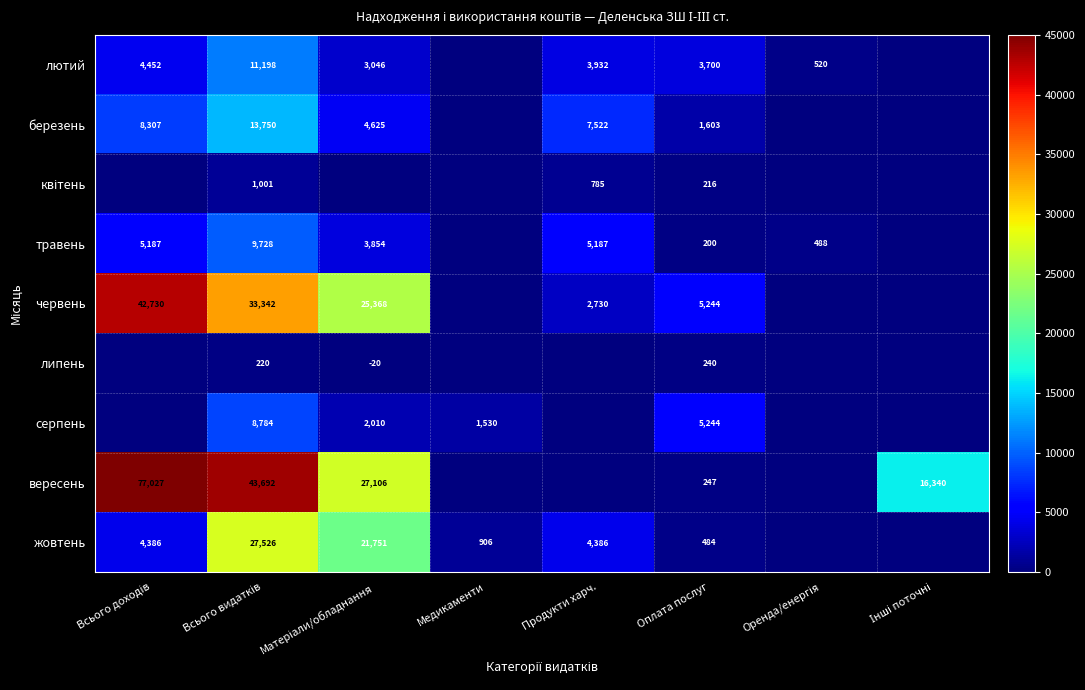

What is the total value across all series at Оплата послуг?

17178